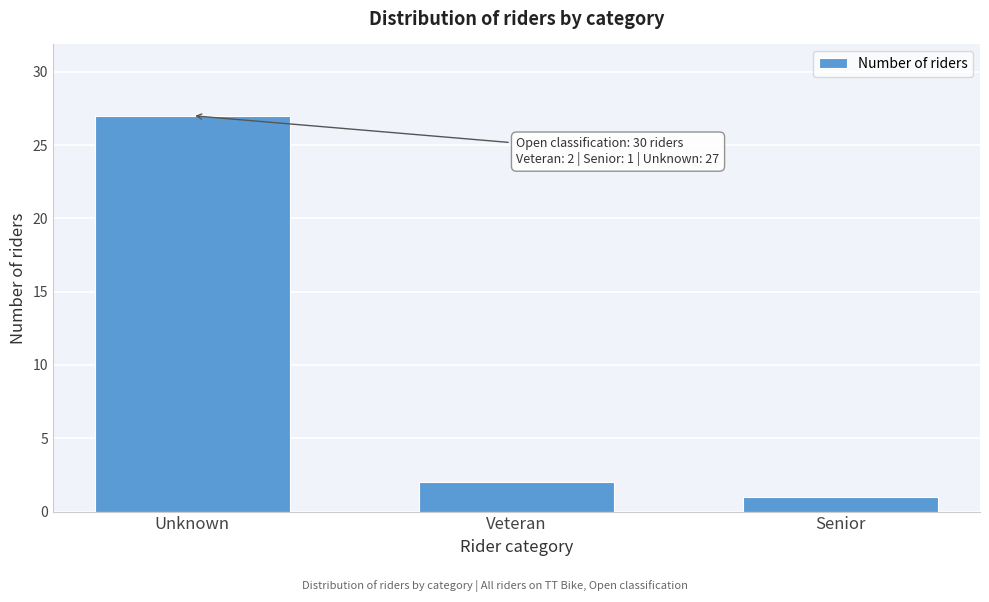

Reading right to left, list all the values displayed in this chart.

1	2	27